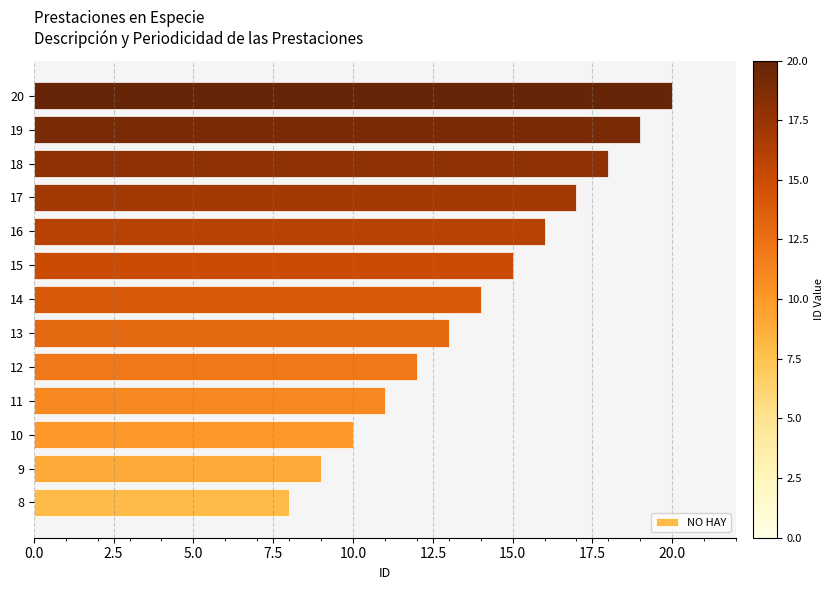

What is the difference between the maximum and minimum values?

12